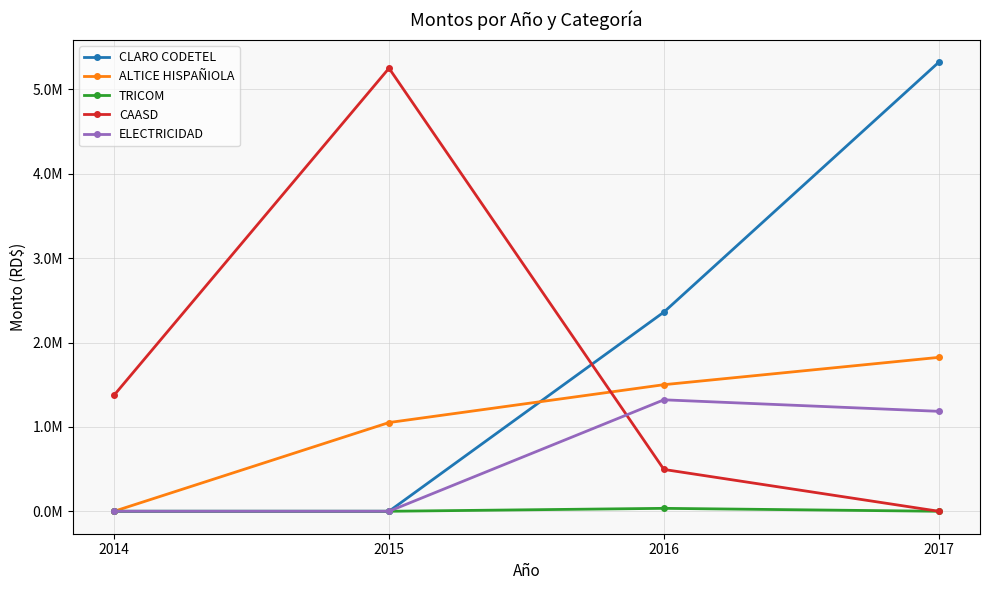

Reading left to right, list all the values displayed in this chart.

CLARO CODETEL: 2014=0.0	2015=0.0	2016=2360543.1	2017=5321948.8
ALTICE HISPAÑIOLA: 2014=0.0	2015=1051673.8	2016=1500341.9	2017=1824003.9
TRICOM: 2014=0.0	2015=0.0	2016=34695.4	2017=0.0
CAASD: 2014=1376542.0	2015=5251312.0	2016=495758.0	2017=0.0
ELECTRICIDAD: 2014=0.0	2015=0.0	2016=1320985.6	2017=1184516.8